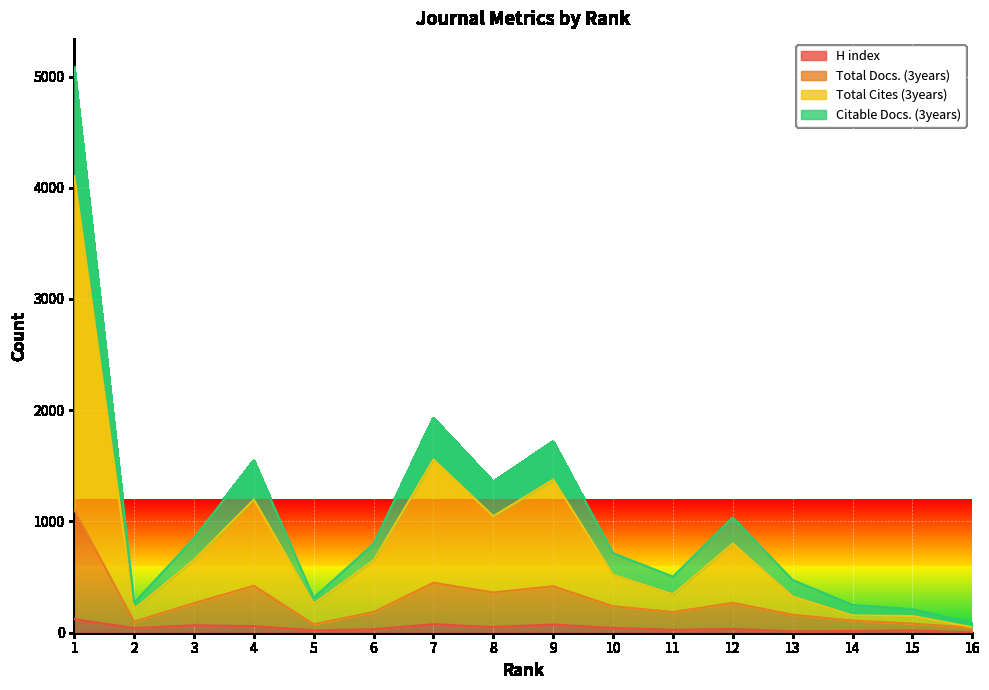

What is the lowest value of the Total Docs. (3years) series?

45